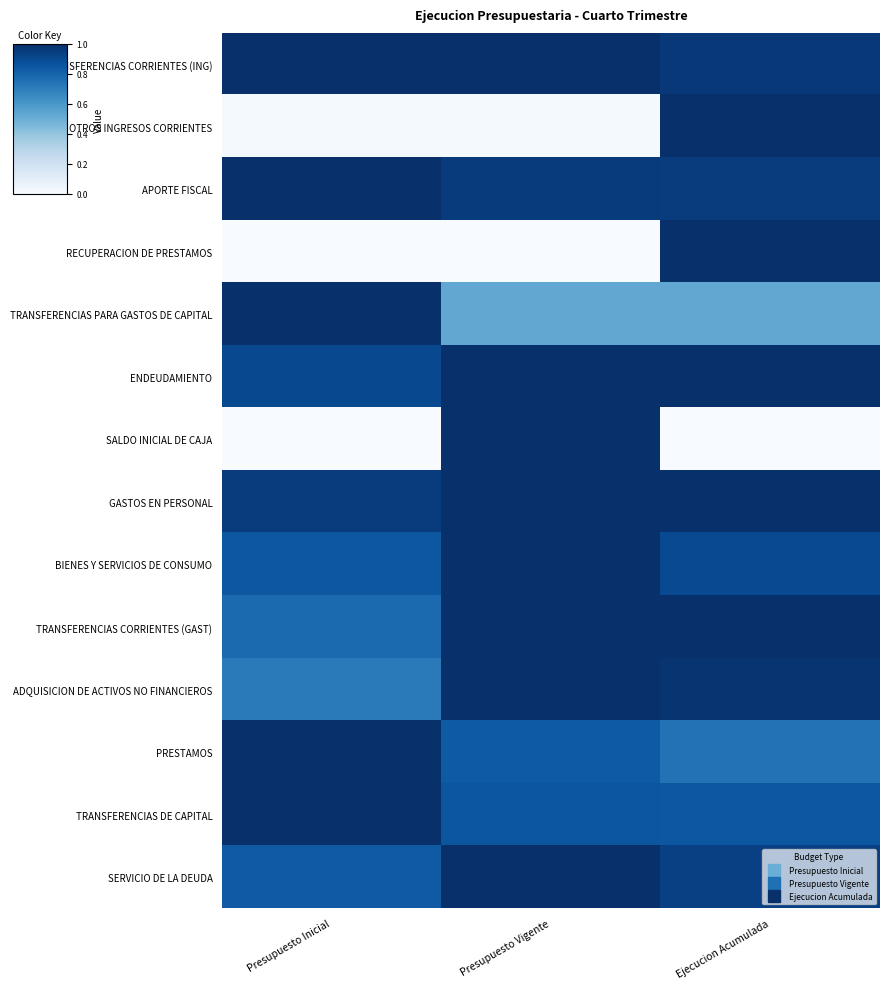

How many distinct data groups are displayed?

14